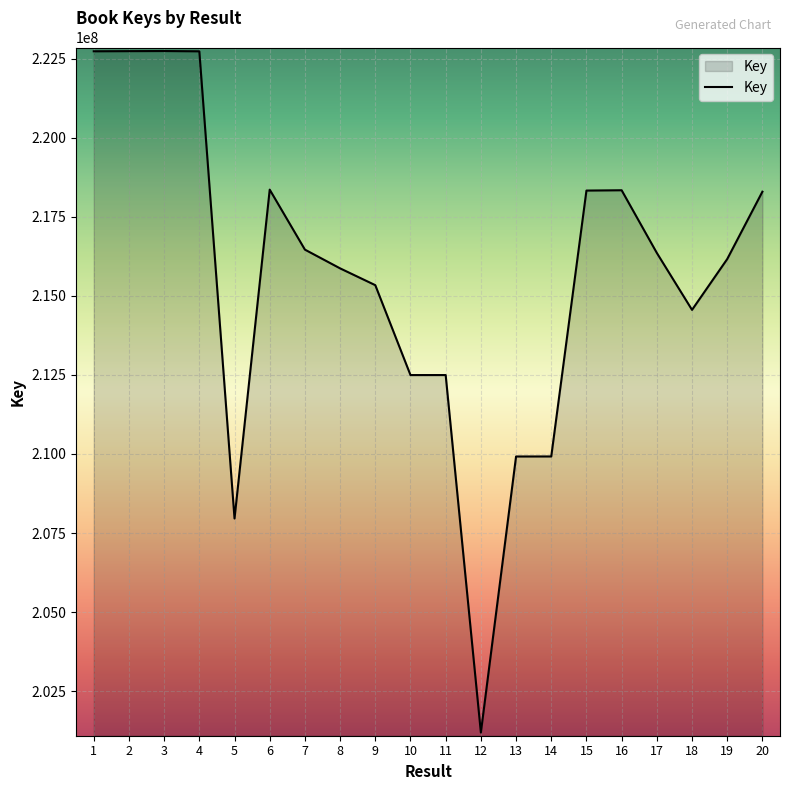

Where does the data first go above 216354623?

1